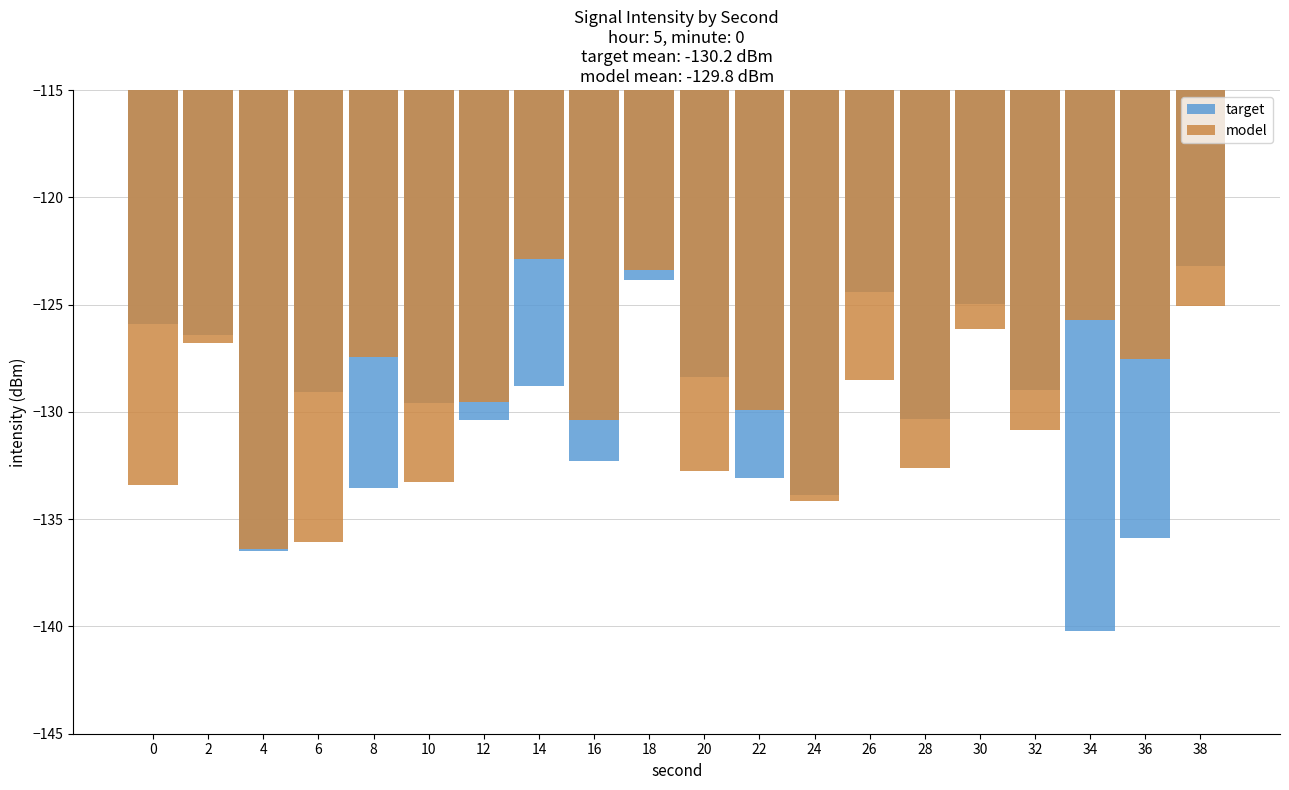

At which label is model closest to -129?

26